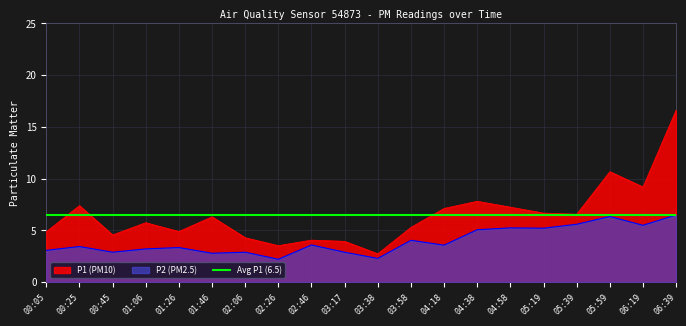

What is the difference between the second highest and minimum values in the P1 series?

7.9